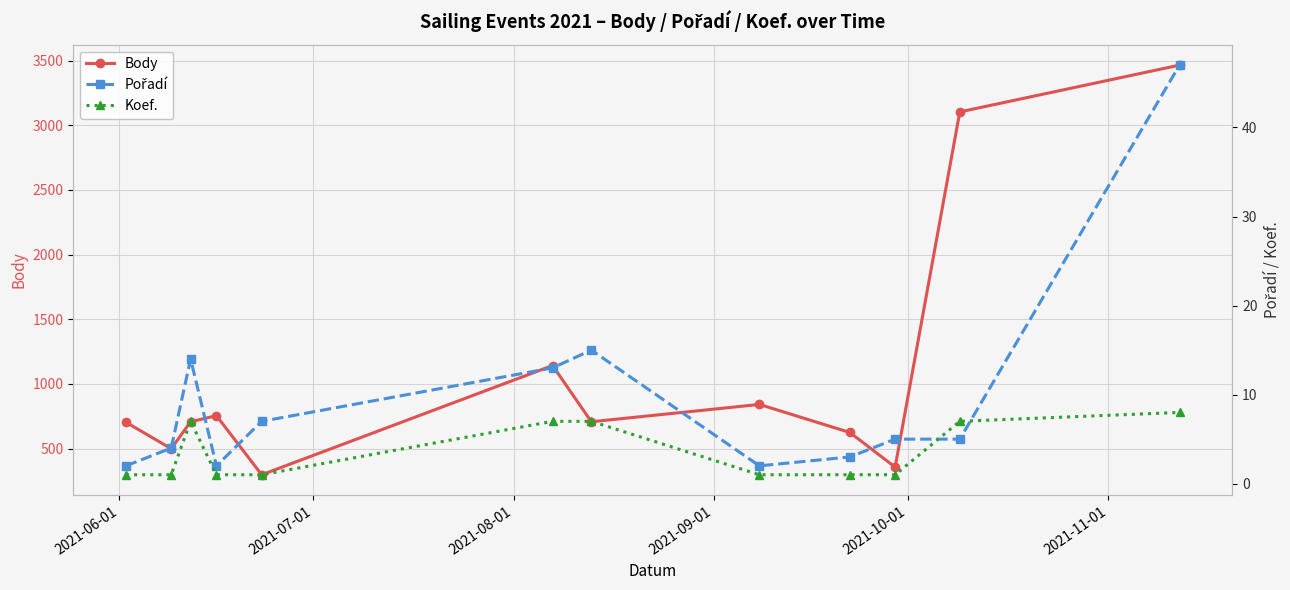

Which series has the largest range (max minus min)?

Body